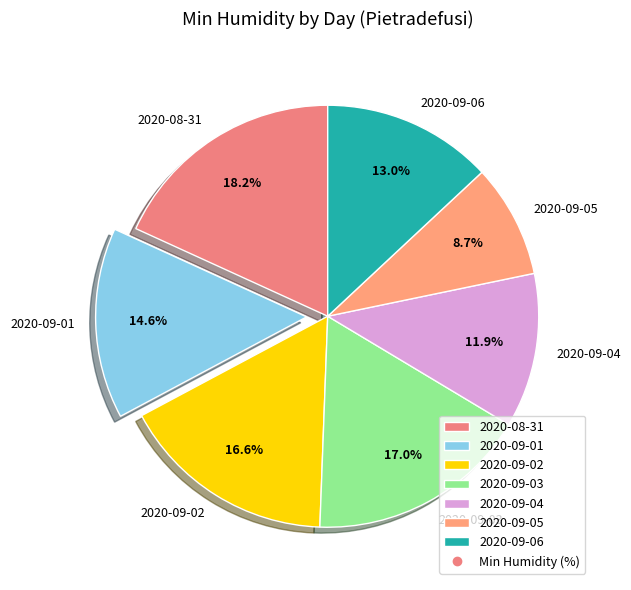

Approximately how many times larger is the value at 2020-09-02 compared to 2020-09-01?

1.1